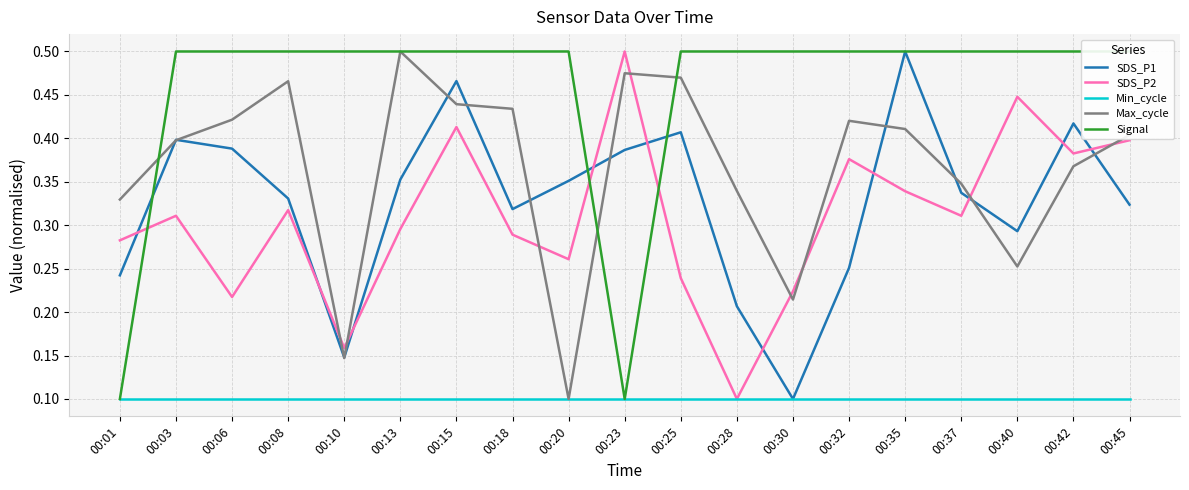

At 00:20, list the series in order from smallest to largest.

Min_cycle, Max_cycle, SDS_P2, SDS_P1, Signal